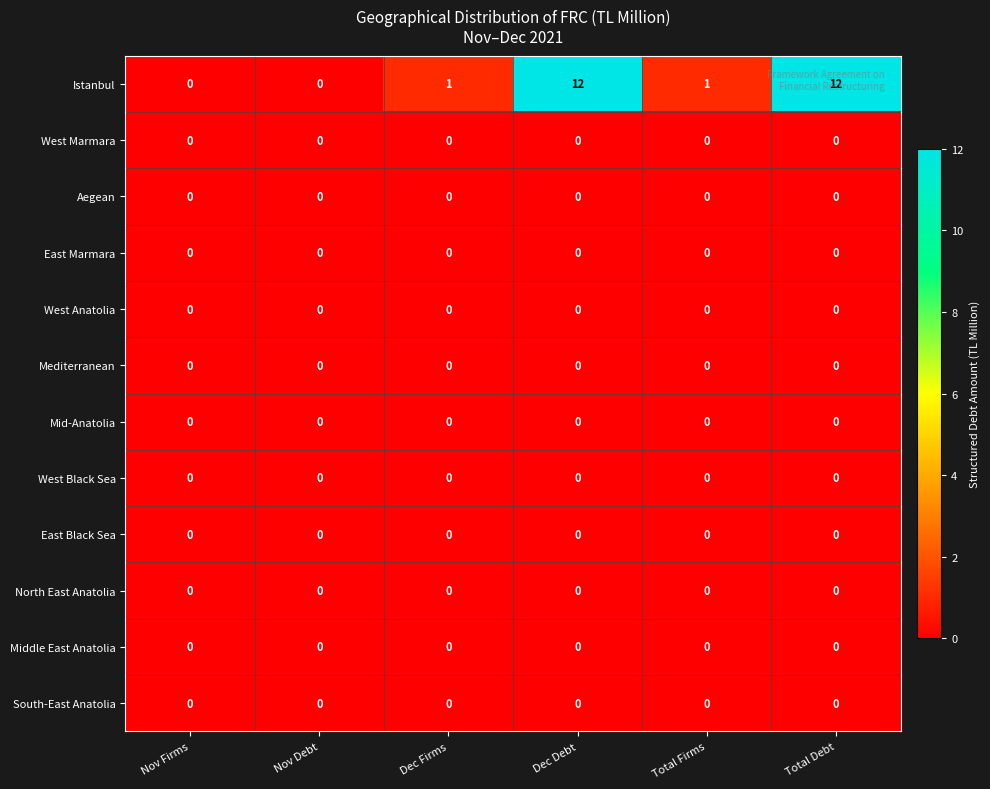

True or false: Istanbul has a value of -4 at Nov Firms.

False